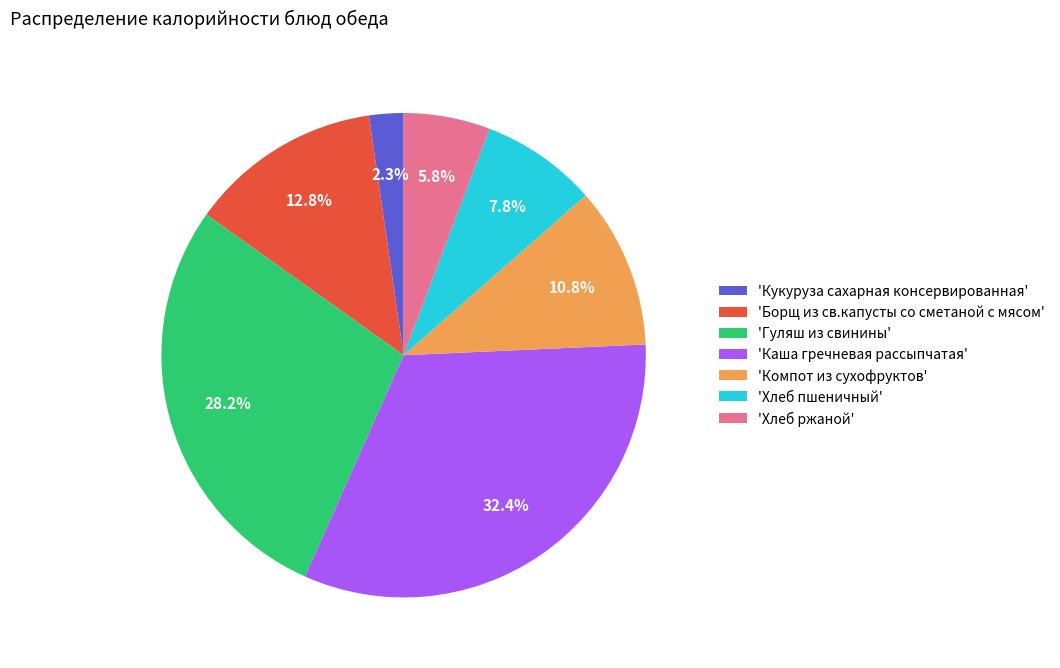

Which category has the biggest portion of the pie?

'Каша гречневая рассыпчатая'